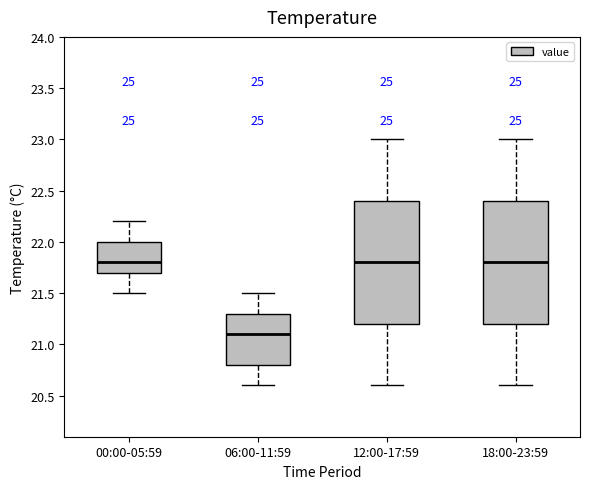

Where does the lower whisker of the box for 18:00-23:59 end on the y-axis? The values are not printed on the chart, so give them approximately, as read against the axis.

20.6